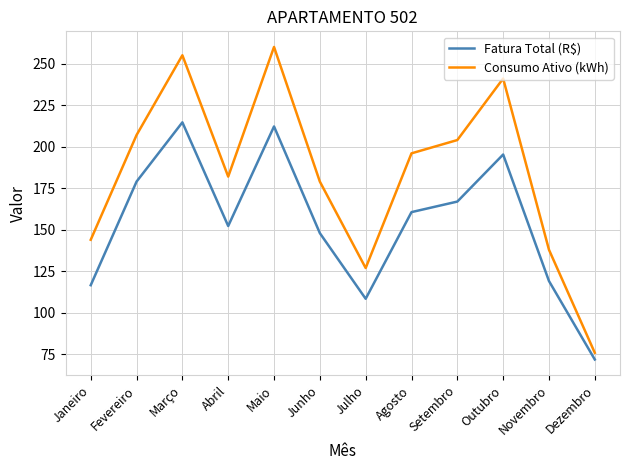

True or false: Consumo Ativo (kWh) and Fatura Total (R$) intersect in this chart.

False